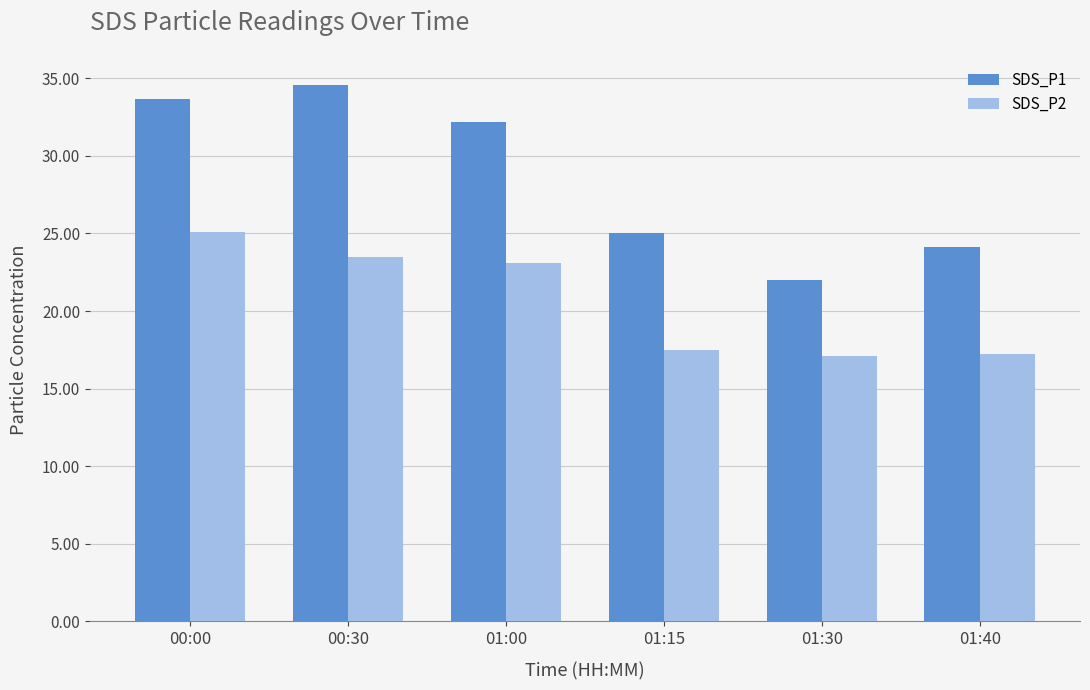

Is it true that SDS_P2 equals 31.4 at 01:15?

False